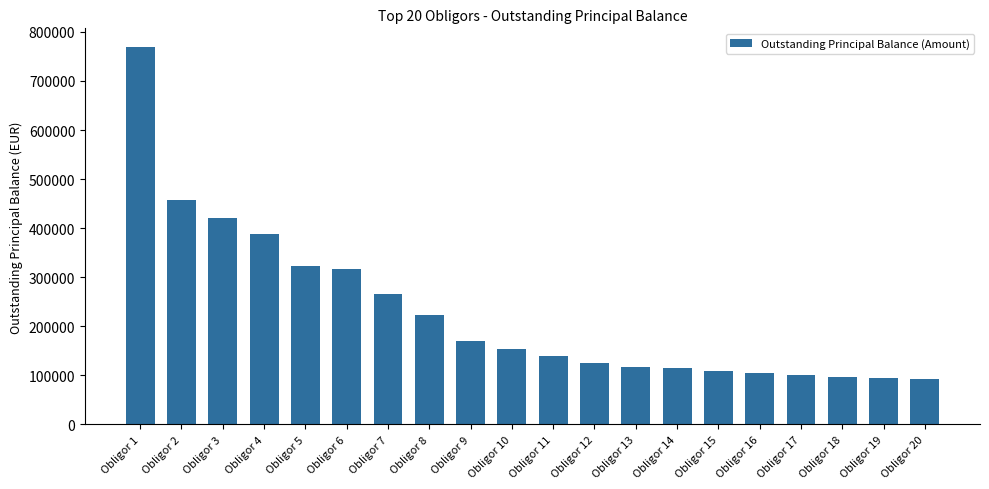

Is it true that the value at Obligor 8 is 311711.7?

False